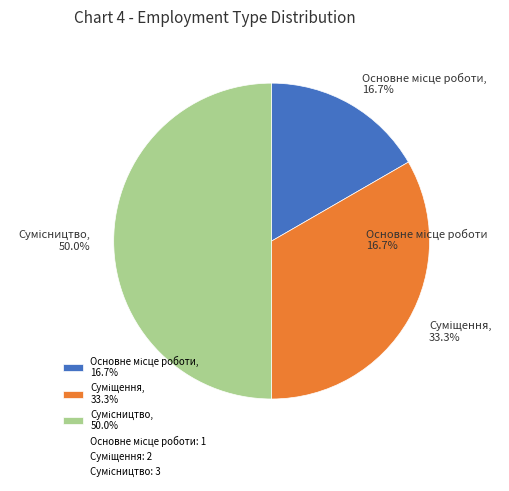

Between Основне місце роботи and Сумісництво, which is larger?

Сумісництво